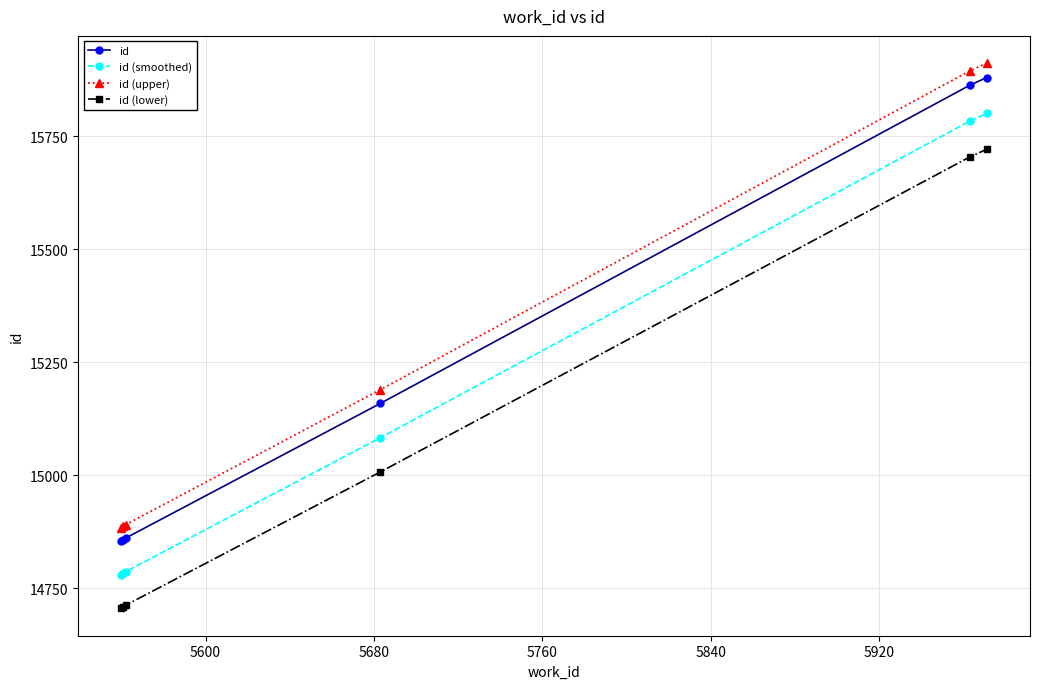

Which series has the widest spread of values?

id (upper)